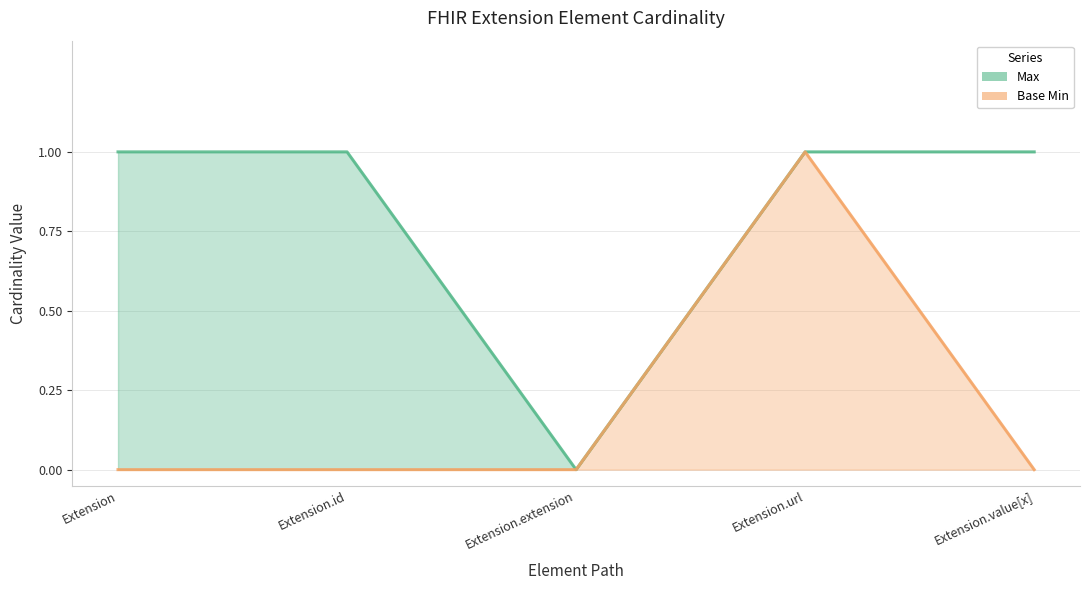

List the series in order of their overall mean, highest first.

Max, Base Min